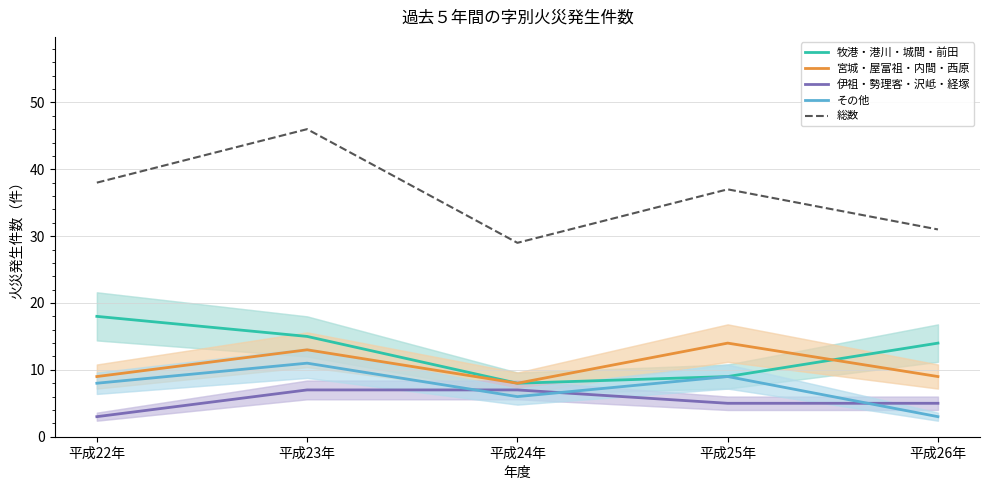

True or false: その他 and 牧港・港川・城間・前田 intersect in this chart.

False